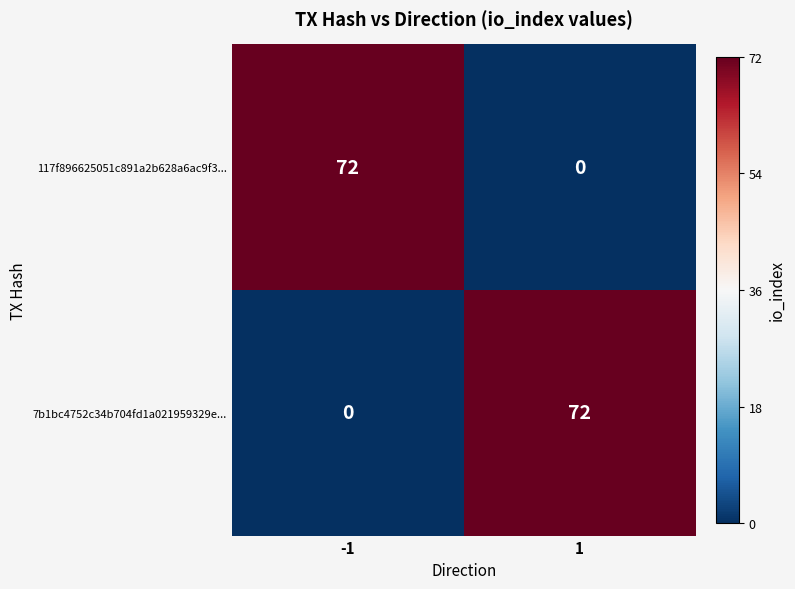

At -1, list the series in order from largest to smallest.

117f896625051c891a2b628a6ac9f3..., 7b1bc4752c34b704fd1a021959329e...